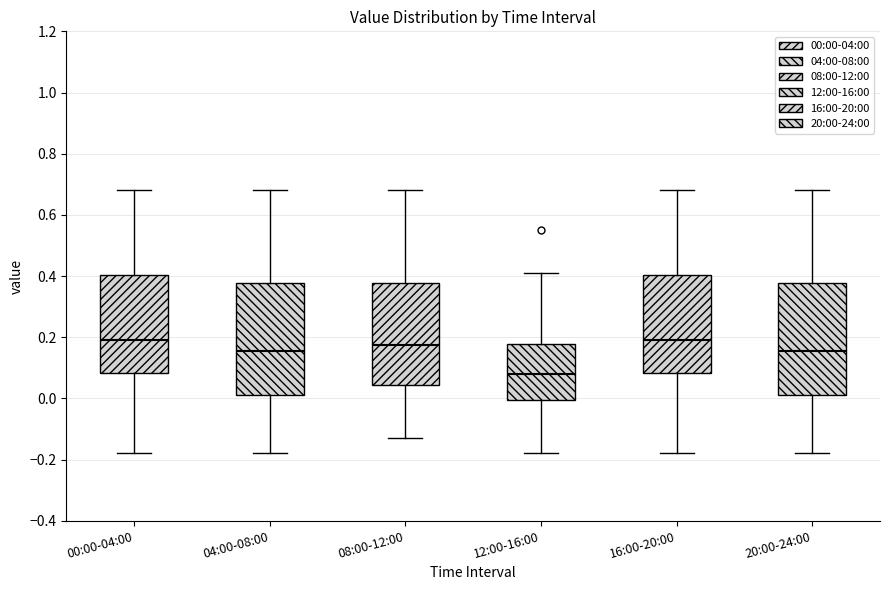

Reading left to right, transcribe this box plot: for each box, give where its median line is, the range the box spans, and where its two whiskers end, as read against the y-axis. The values are not printed on the chart, so give them approximately, as read against the axis.

00:00-04:00: median 0.20, box 0.08 to 0.40, whiskers -0.18 to 0.68
04:00-08:00: median 0.16, box 0.02 to 0.38, whiskers -0.18 to 0.68
08:00-12:00: median 0.18, box 0.04 to 0.38, whiskers -0.12 to 0.68
12:00-16:00: median 0.08, box 0.00 to 0.18, whiskers -0.18 to 0.42
16:00-20:00: median 0.20, box 0.08 to 0.40, whiskers -0.18 to 0.68
20:00-24:00: median 0.16, box 0.02 to 0.38, whiskers -0.18 to 0.68